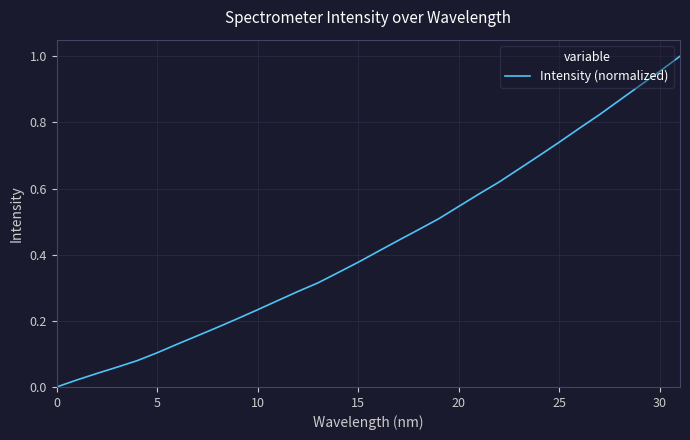

Does the chart display data point markers on the line(s)?

No